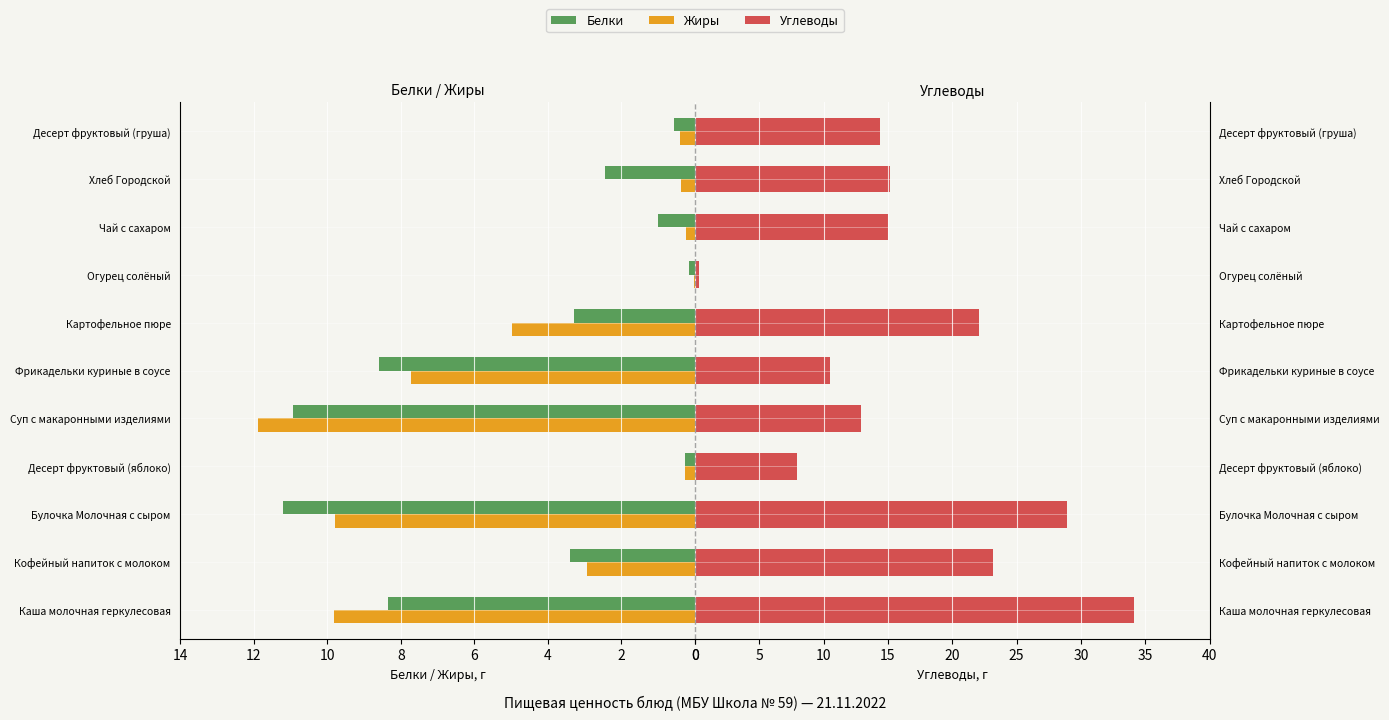

What is the approximate value of Углеводы at Хлеб Городской?

15.2